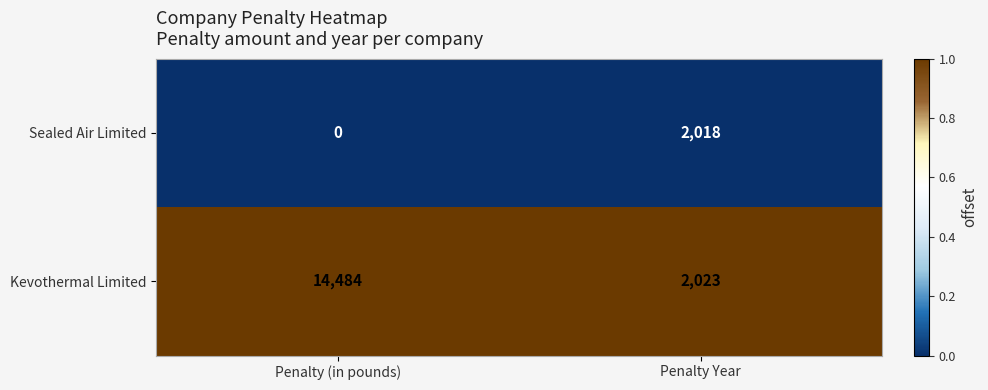

At which category is the sum across all series the highest?

Penalty (in pounds)